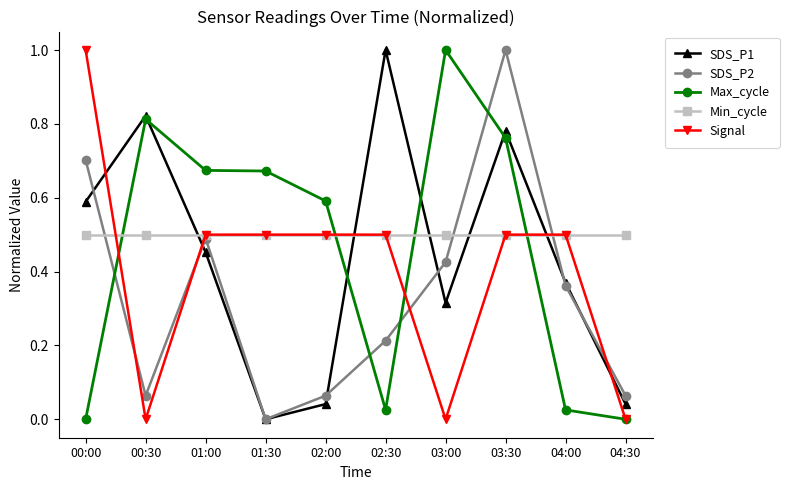

How many series are shown in this chart?

5